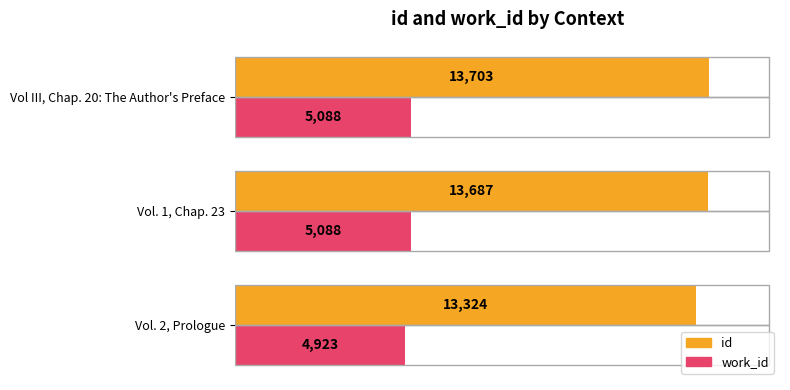

The work_id series shows 8752 at Vol. 2, Prologue. True or false?

False